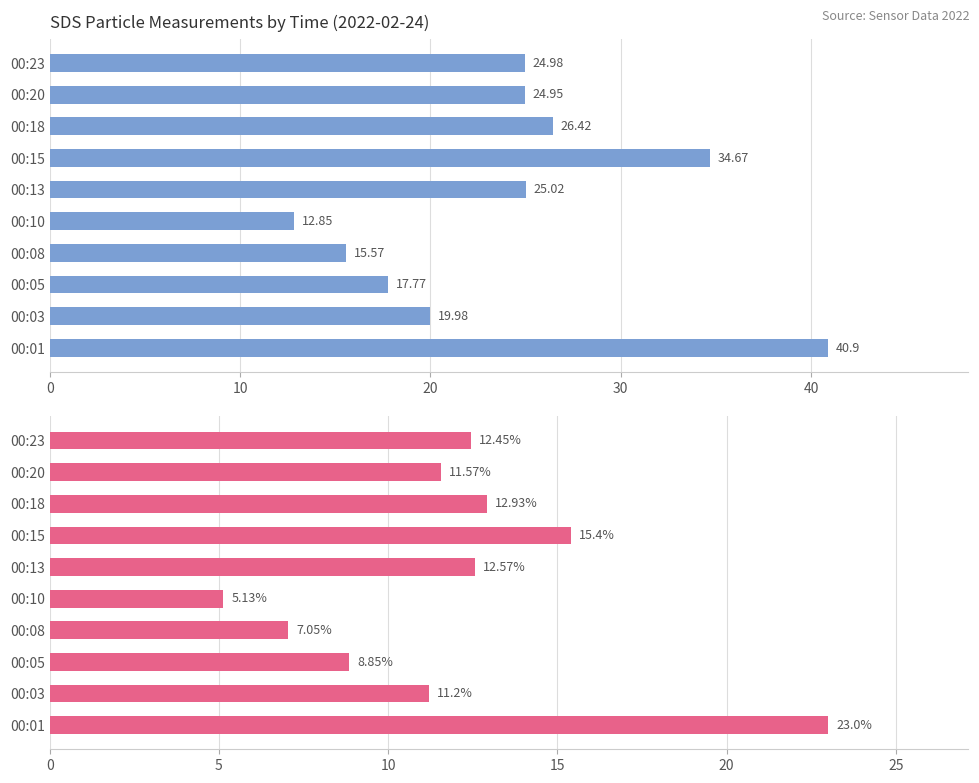

How many series are shown in this chart?

2